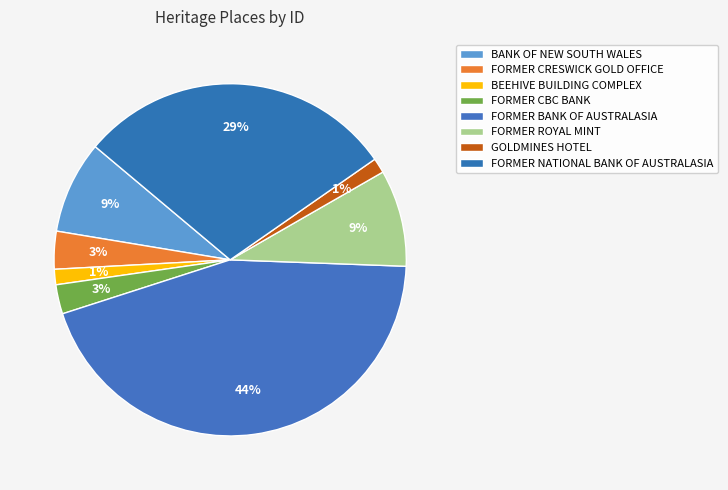

Is there a majority slice in this chart?

No